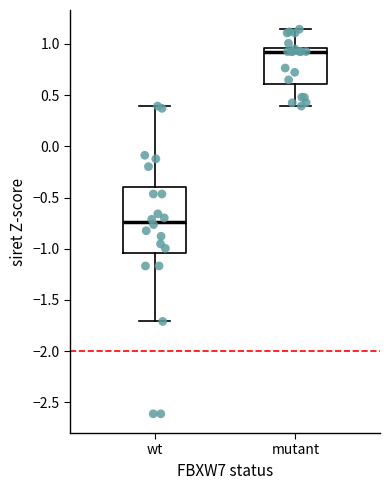

Reading left to right, transcribe this box plot: for each box, give where its median line is, the range the box spans, and where its two whiskers end, as read against the y-axis. The values are not printed on the chart, so give them approximately, as read against the axis.

wt: median -0.75, box -1.05 to -0.40, whiskers -1.70 to 0.40
mutant: median 0.95 (just below the box's upper edge), box 0.60 to 0.95, whiskers 0.40 to 1.15